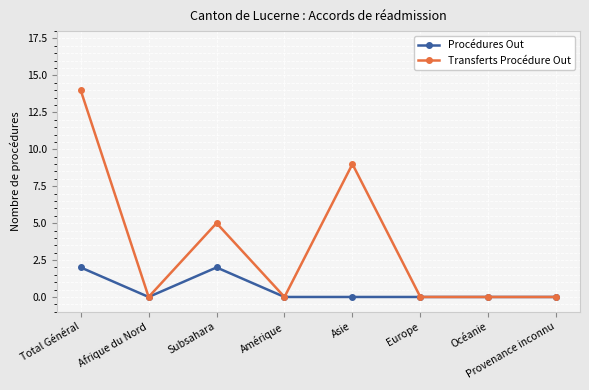

At which category does Transferts Procédure Out reach its first local peak?

Subsahara